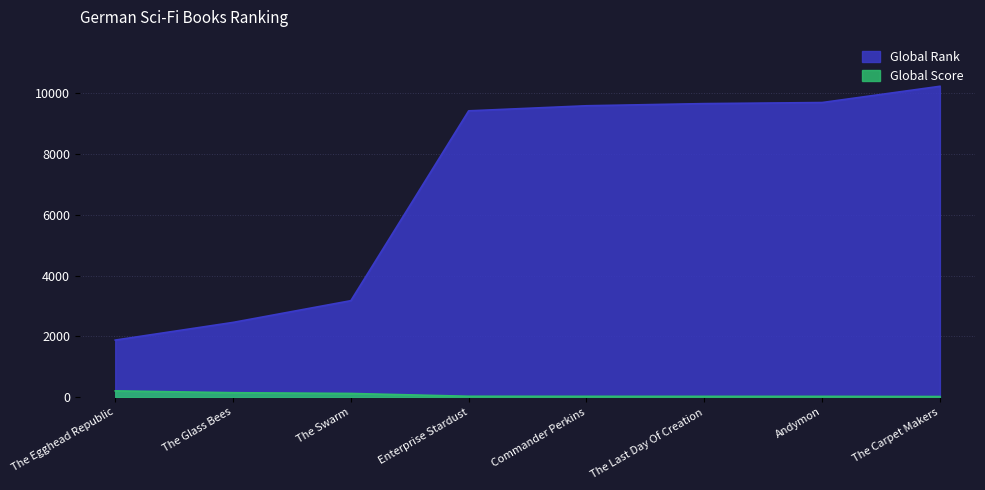

What is the average value of the Global Score series?

73